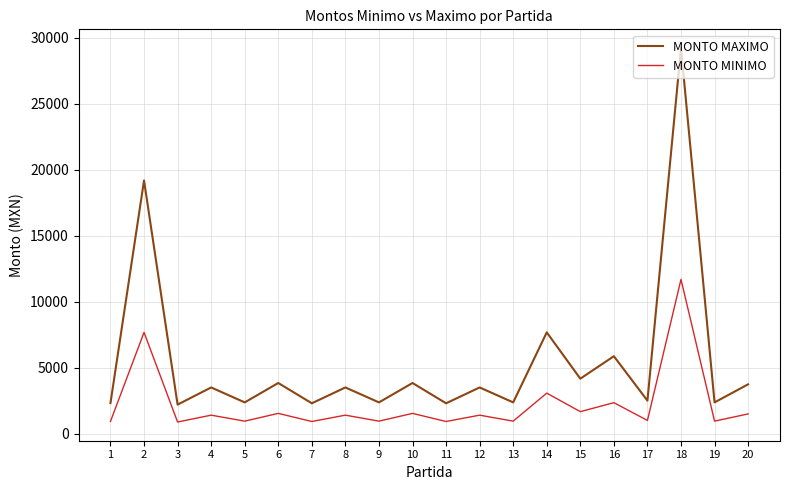

What is the approximate value of MONTO MAXIMO at 19?

2367.4